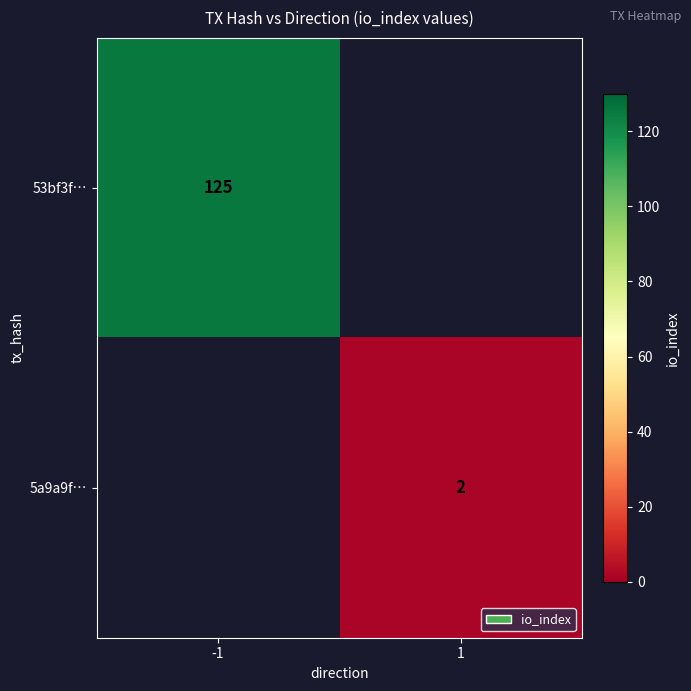

Is it true that 5a9a9f… equals 2 at 1?

True